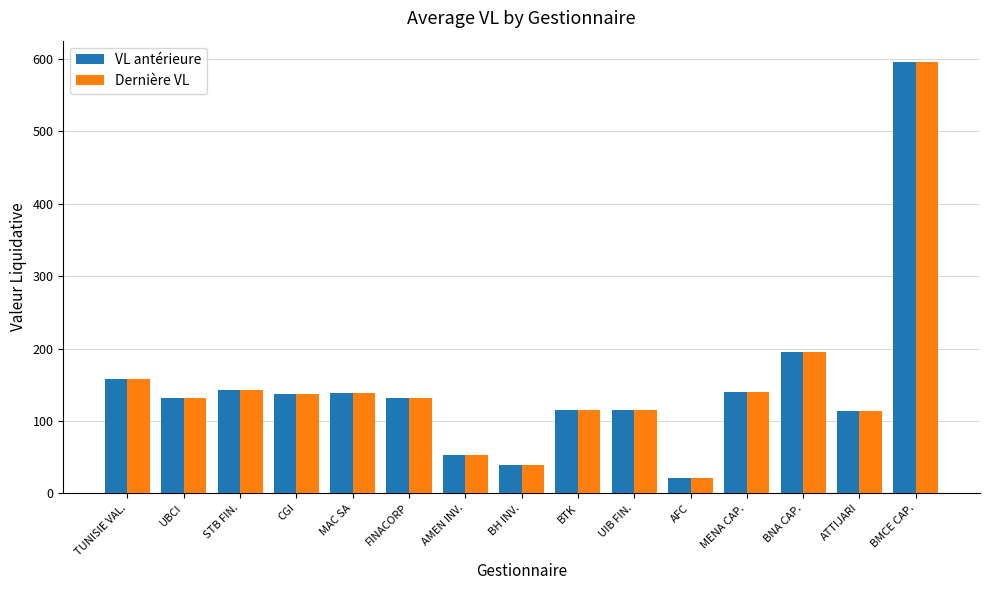

Between AMEN INV. and UIB FIN., which series saw the biggest shift?

Dernière VL